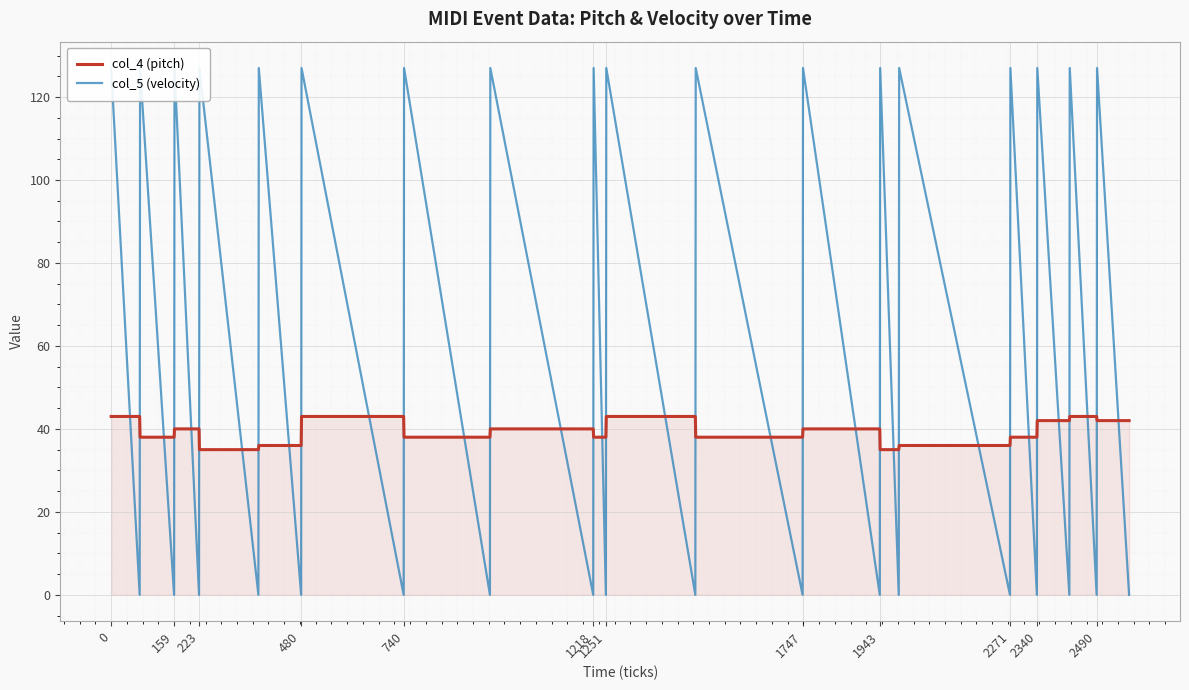

True or false: col_4 (pitch) has a value of 35 at 223.

True